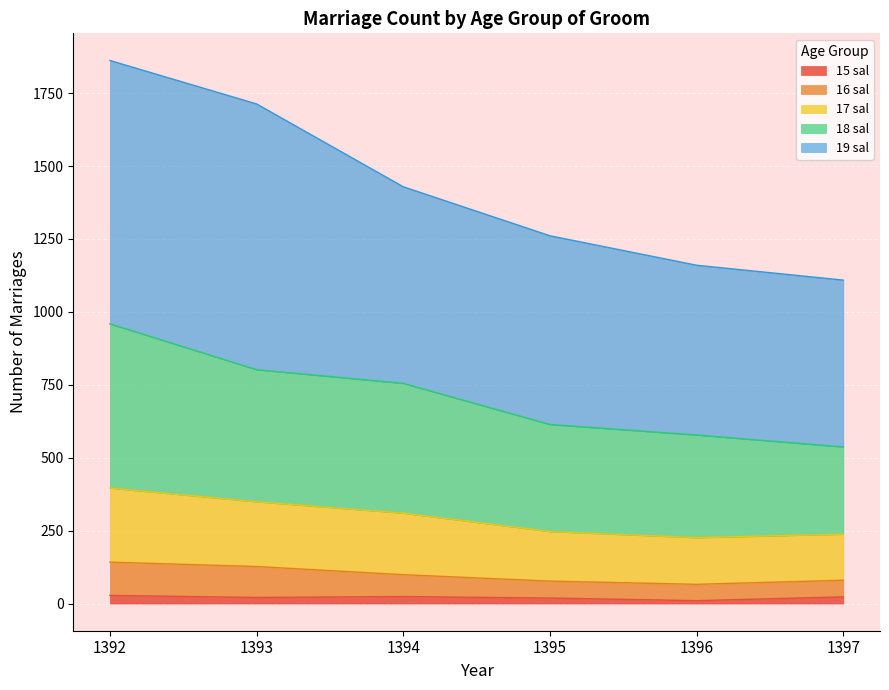

At how many categories does at least one series exceed 381?

6